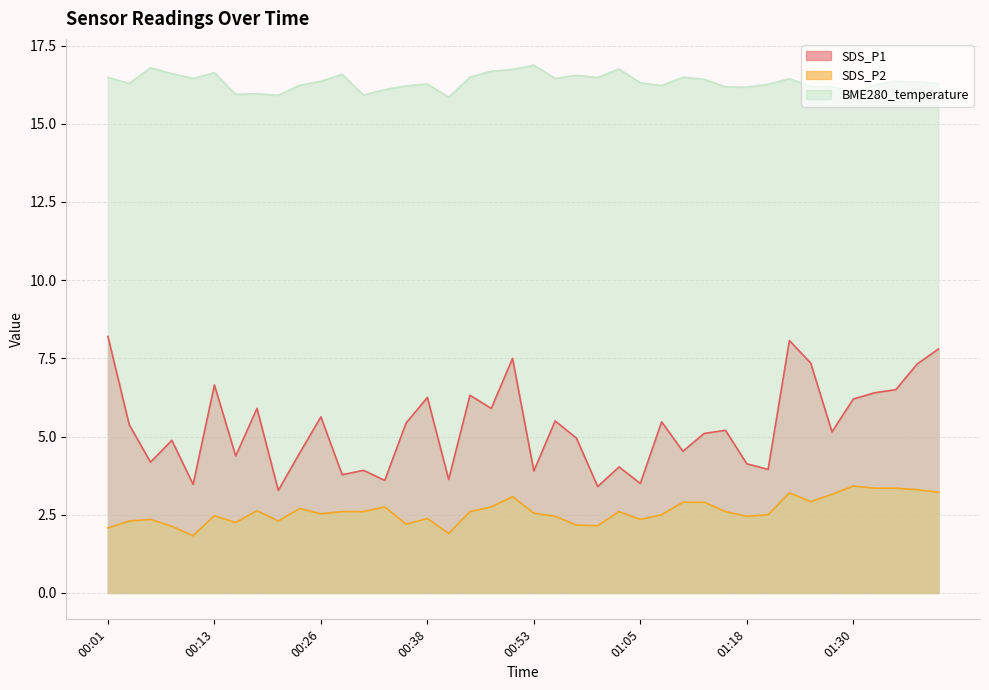

True or false: BME280_temperature has a value of 16.2 at 00:35.

True